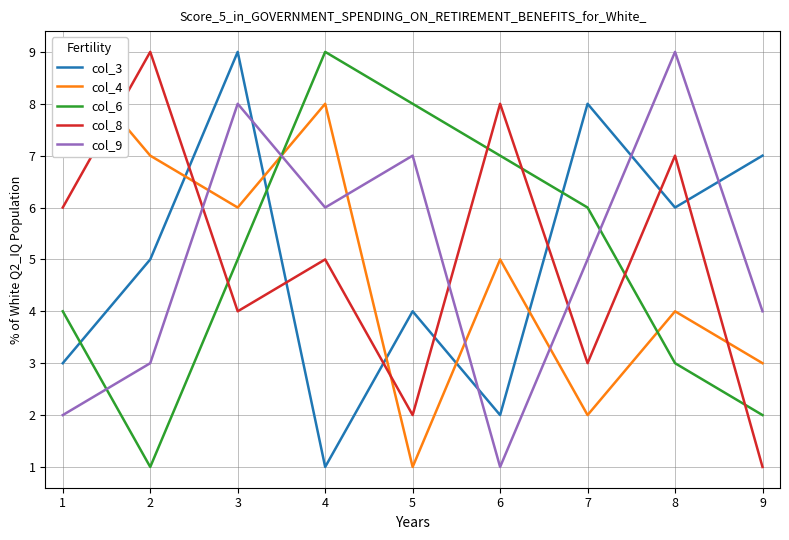

List the labels in order of col_3 value, smallest first.

4, 6, 1, 5, 2, 8, 9, 7, 3